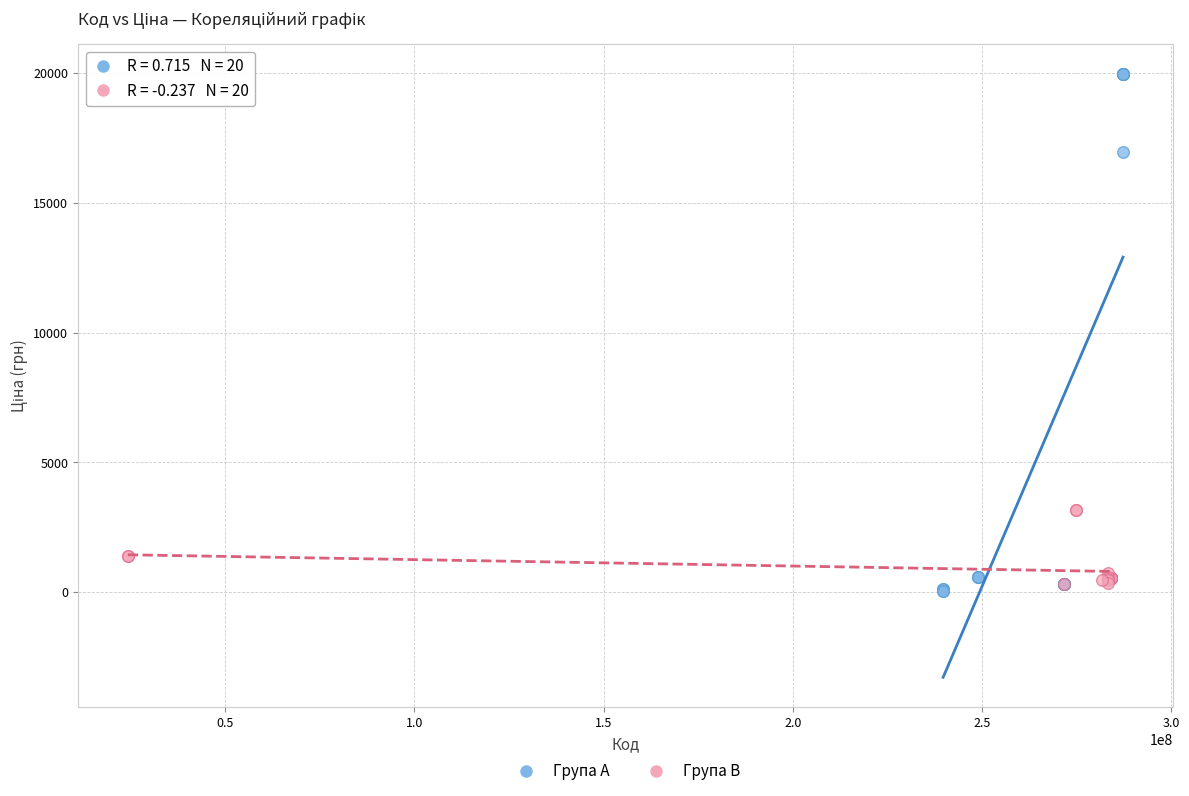

Which series has the widest spread of Y values?

Група A